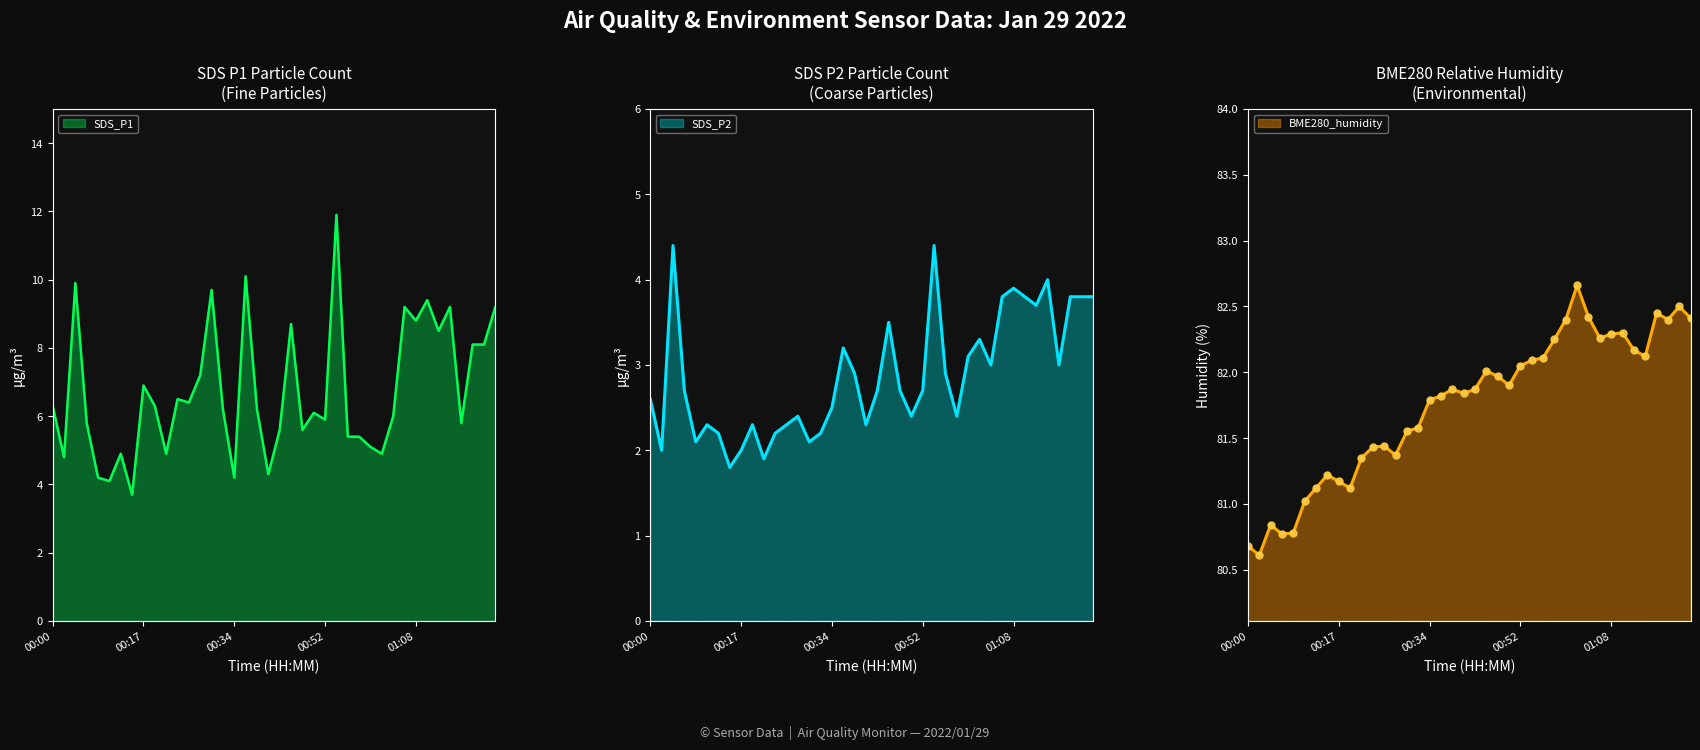

At which label does SDS_P2 reach its peak?

00:04